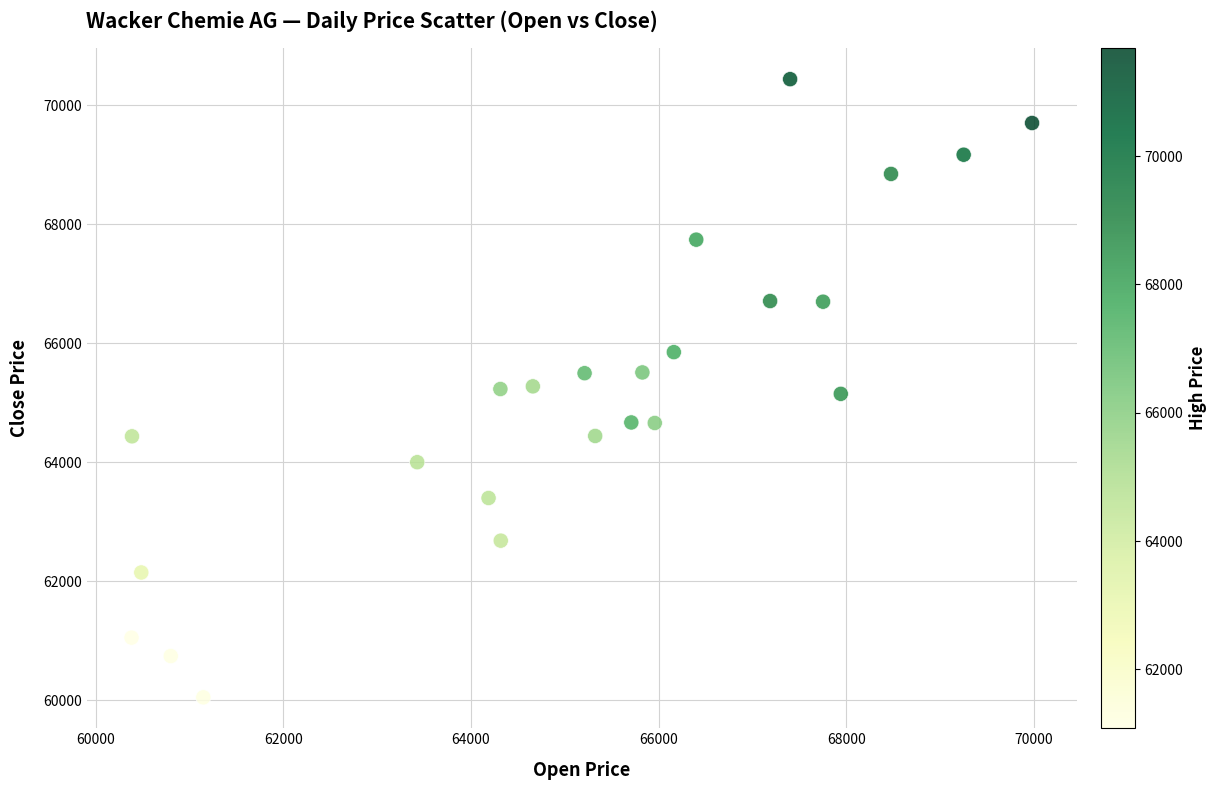

What is the range of X values (max minus min)?

9595